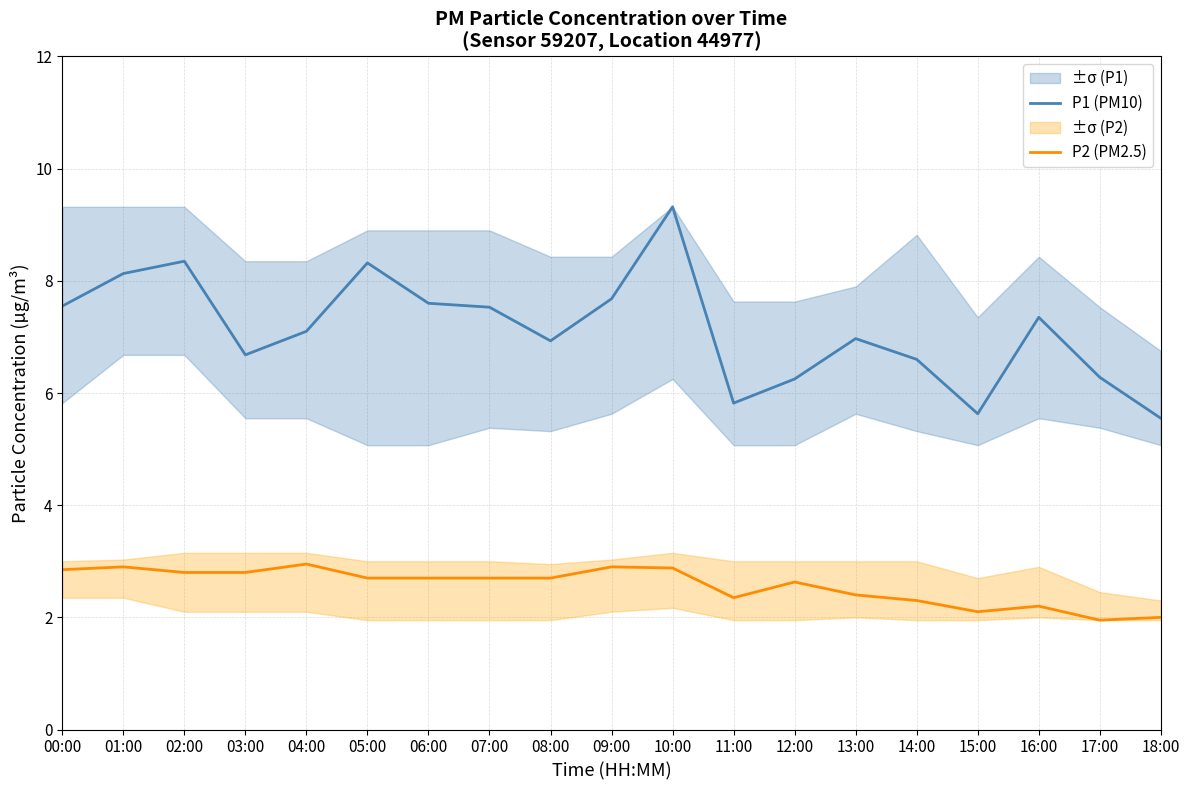

Where is the first local minimum for P1 (PM10)?

03:00